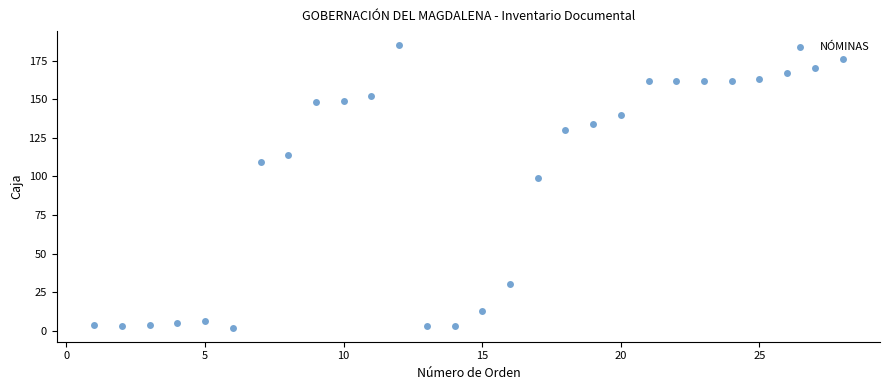

What Y value in the scatter plot is closest to 93?

99